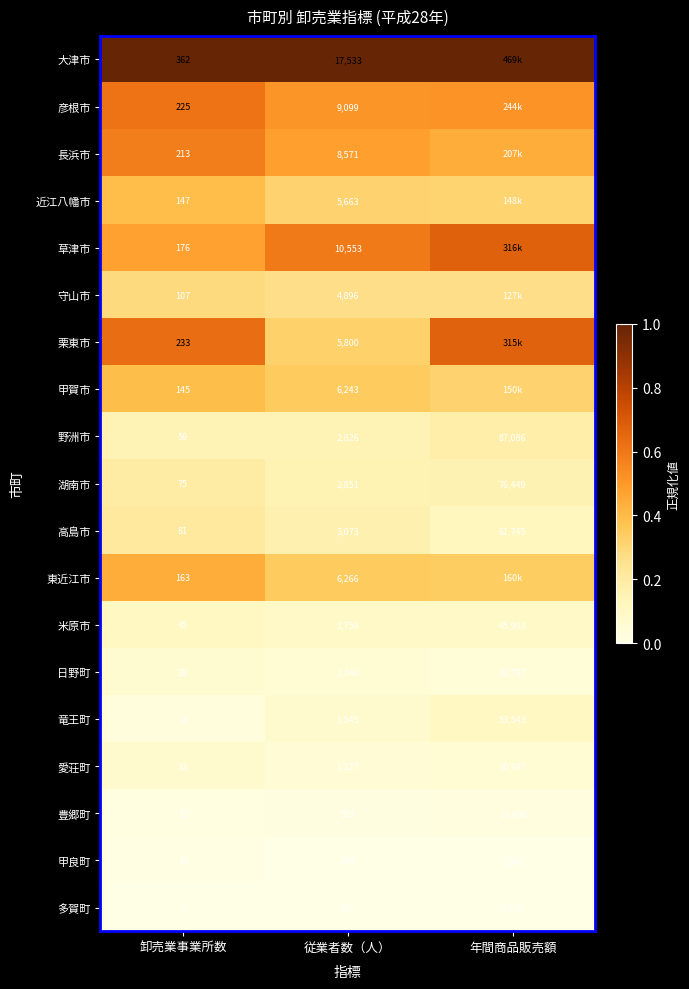

At which label does 米原市 reach its peak?

年間商品販売額